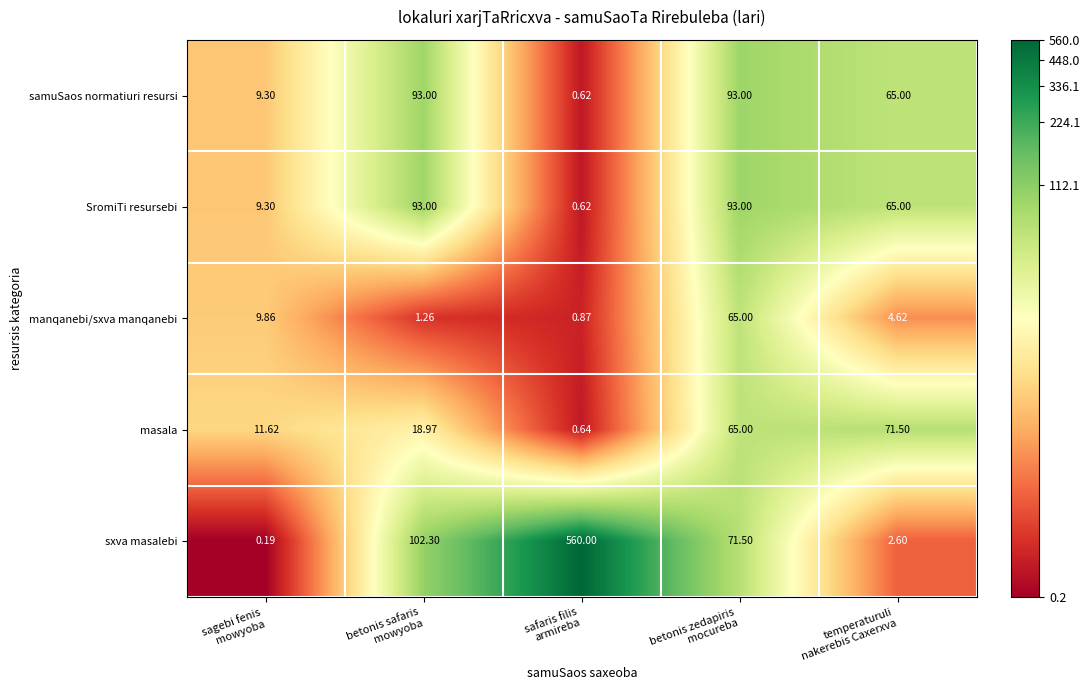

At which category is the sum across all series the highest?

safaris filis
armireba